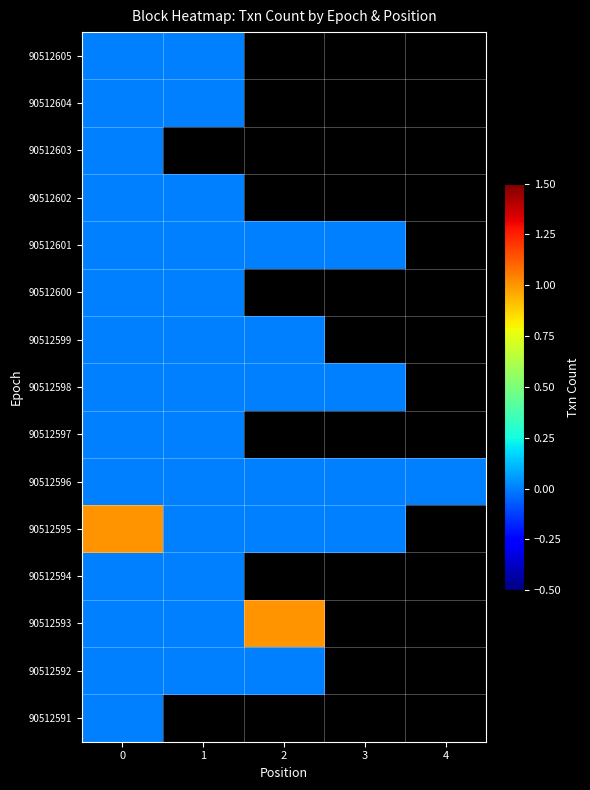

Which series has the largest range (max minus min)?

90512593